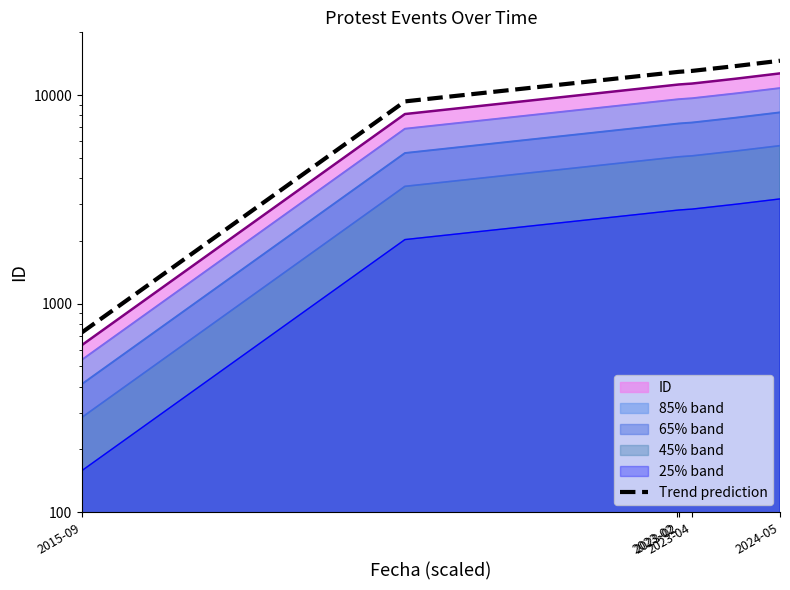

How many lines are shown in the chart?

1